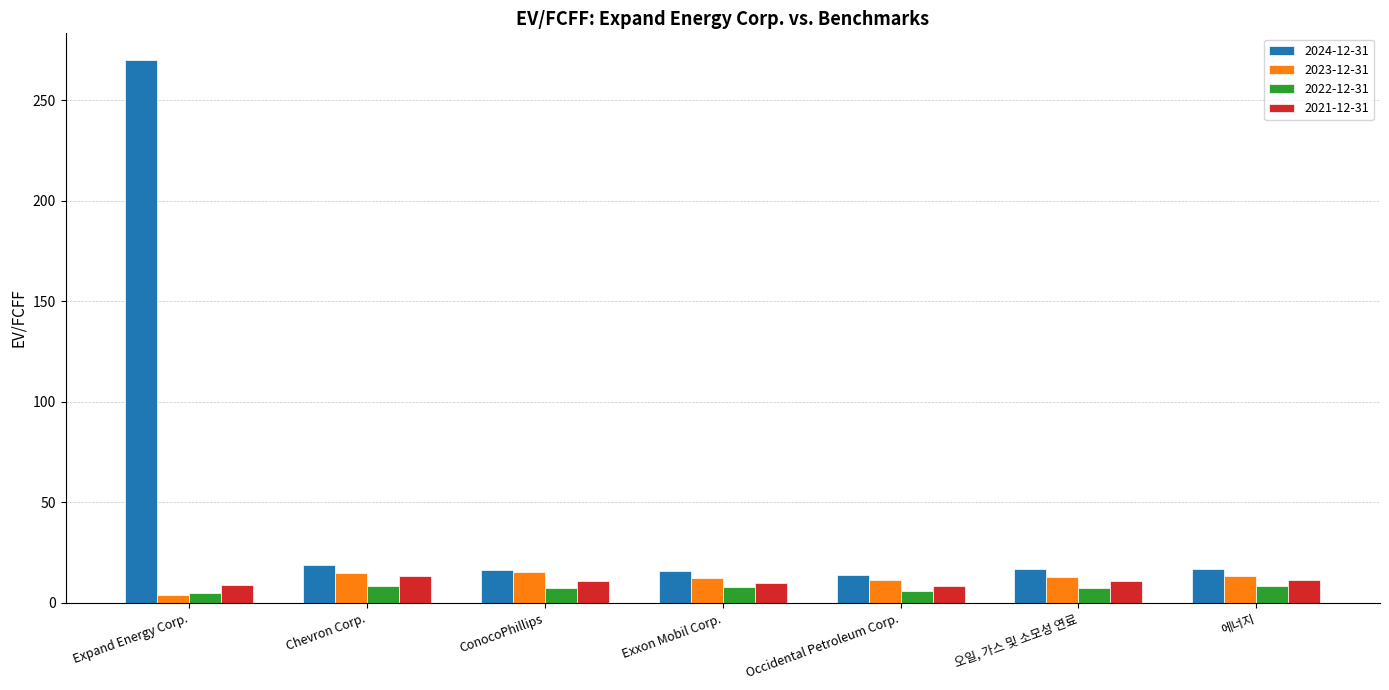

The value of 2021-12-31 at Exxon Mobil Corp. is 10.1. True or false?

True